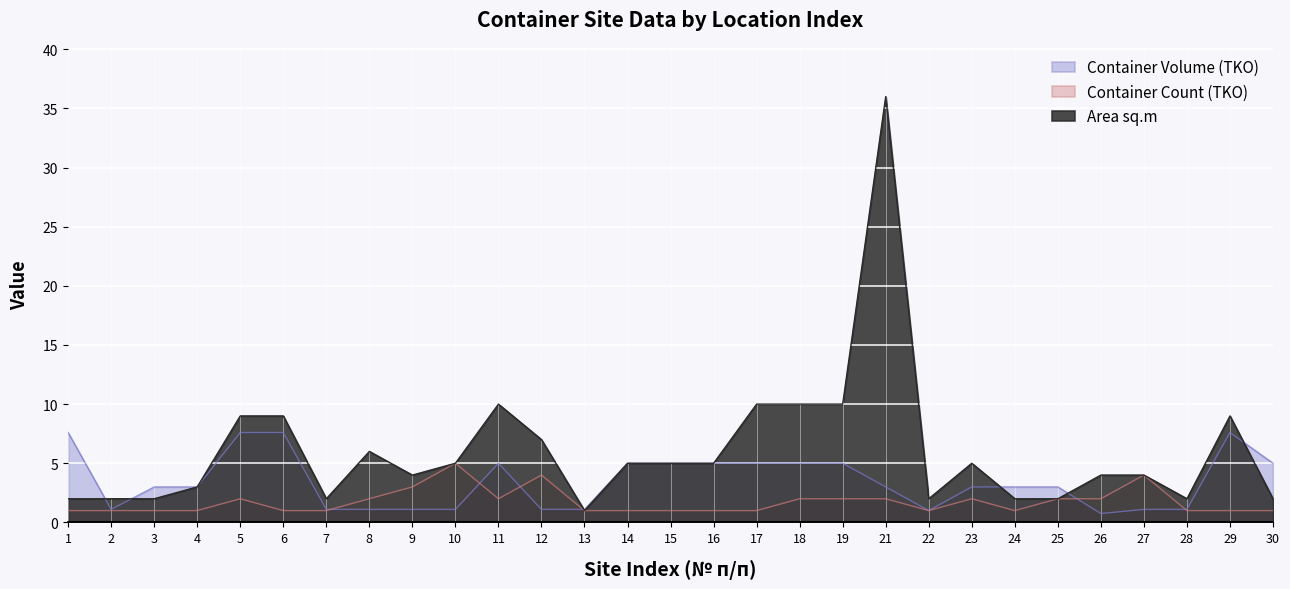

Which series has the largest total across all categories?

Area sq.m